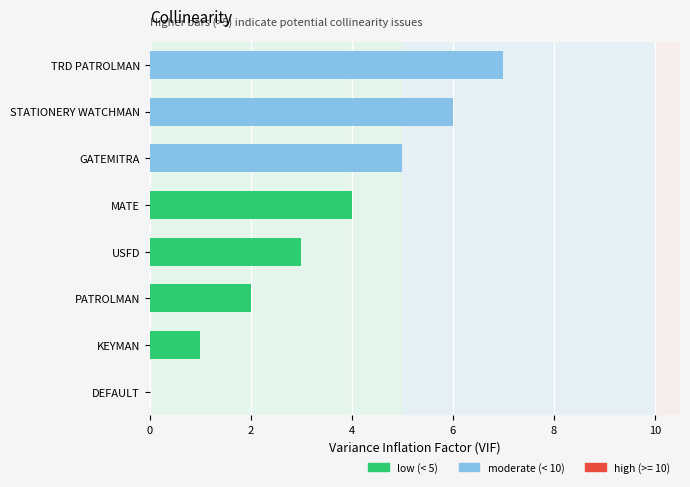

Which label corresponds to the largest value in the chart?

TRD PATROLMAN